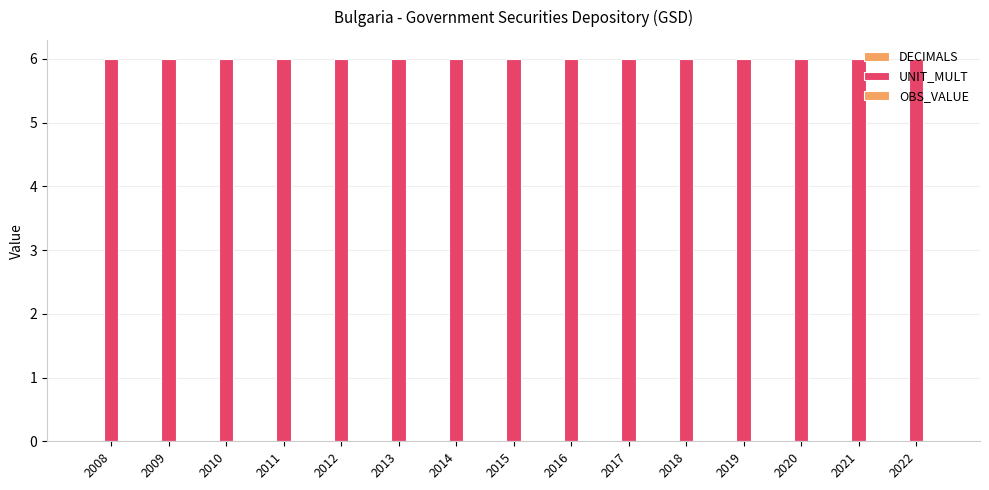

How many groups of bars are there?

15